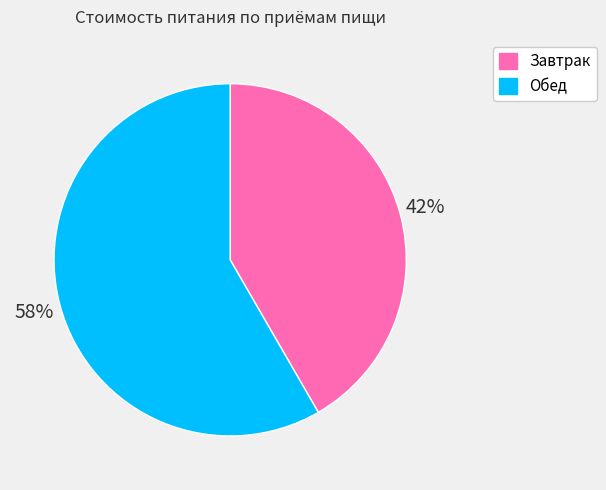

To the nearest percent, what percentage of the pie is Завтрак?

42%